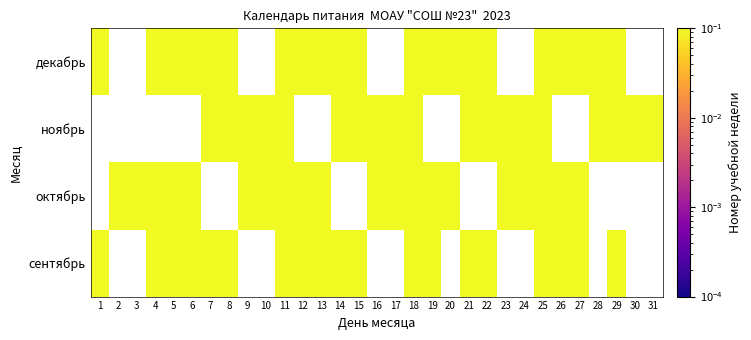

How many series are shown in this chart?

4